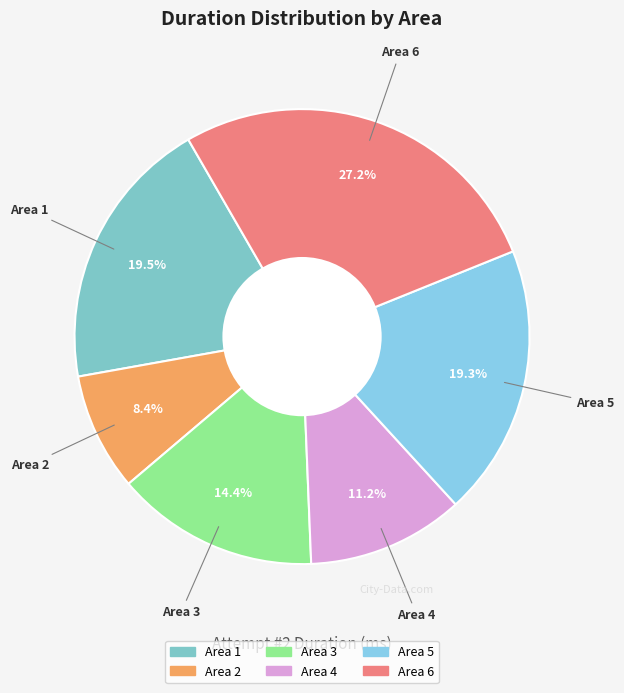

To the nearest percent, what is the average slice percentage?

17%